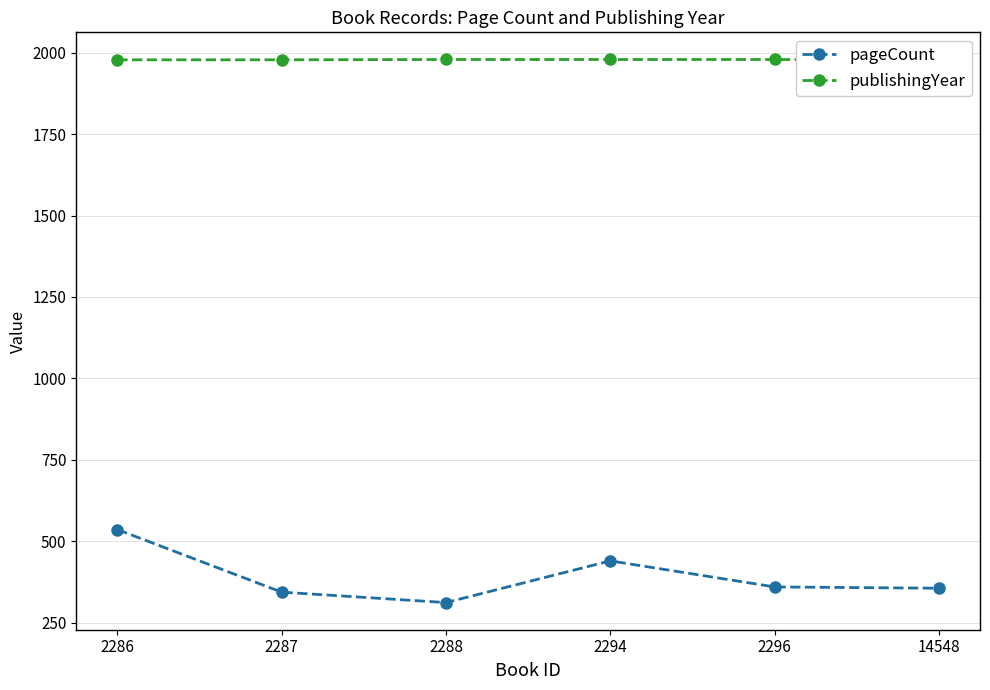

Which has a higher value, 2286 or 14548?

2286